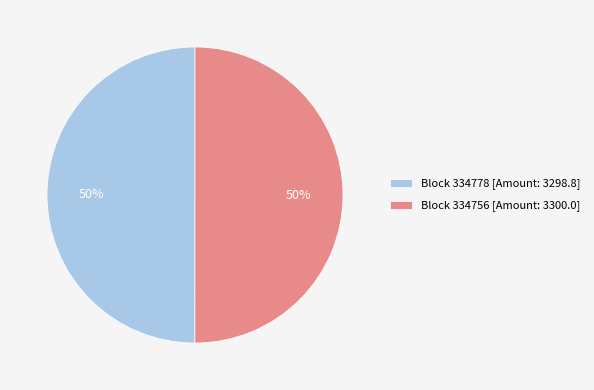

Approximately how many times larger is the value at Block 334778 [Amount: 3298.8] compared to Block 334756 [Amount: 3300.0]?

1.0